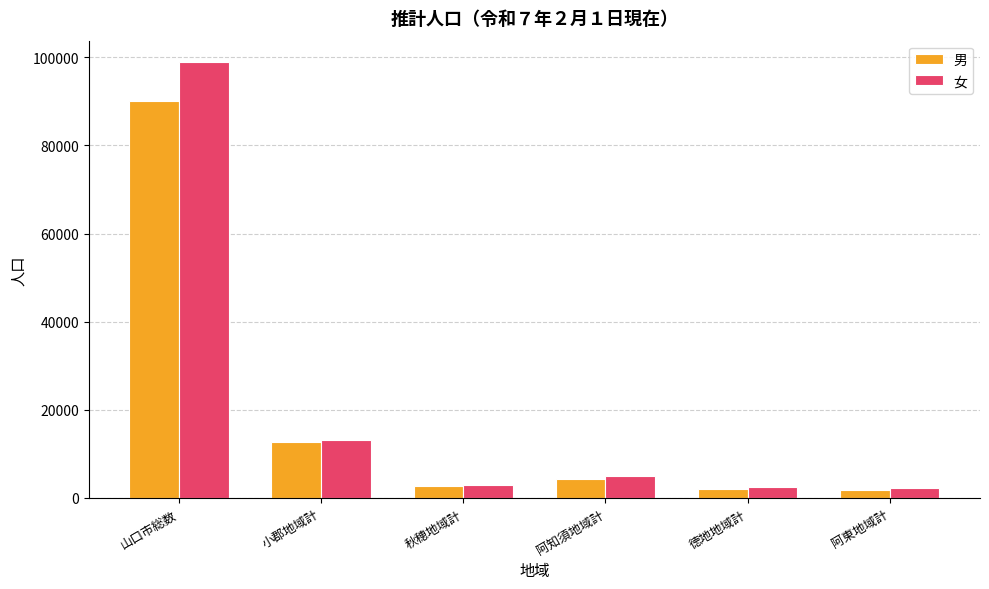

The value of 女 at 山口市総数 is 98837. True or false?

True